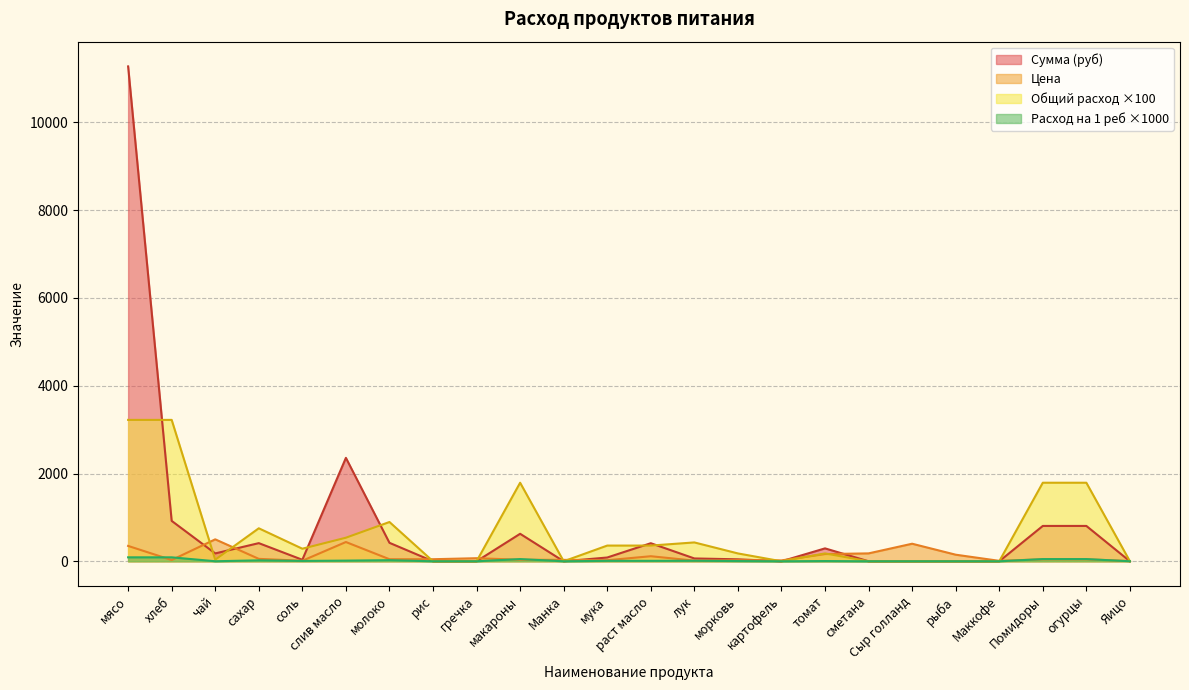

Between макароны and морковь, which is larger?

макароны